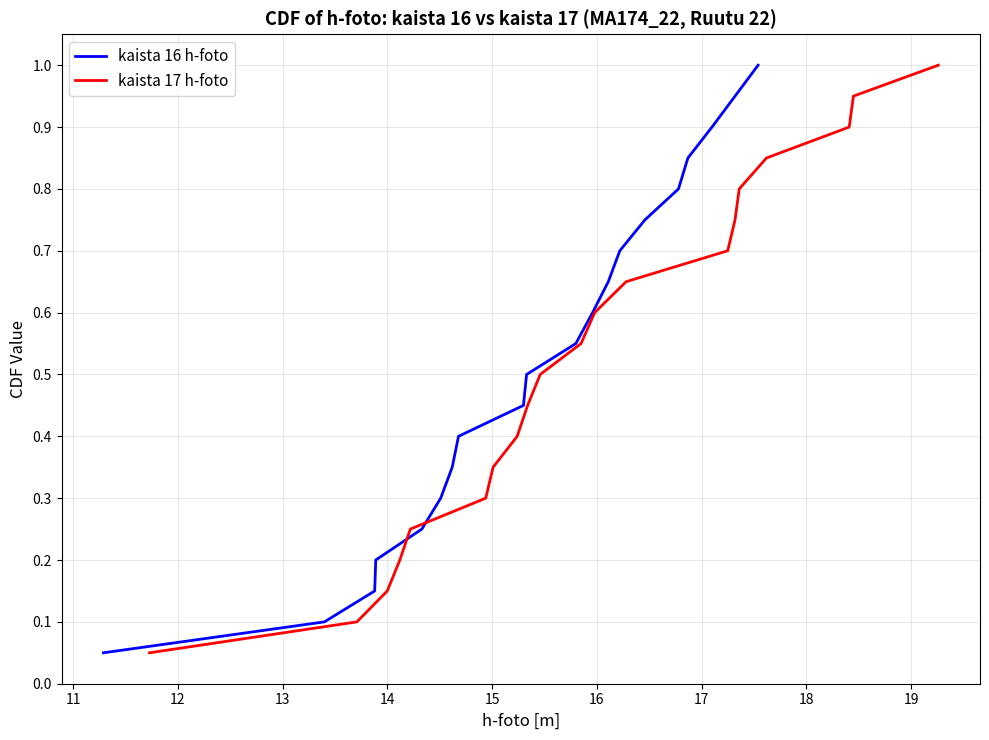

What is the difference between the maximum and minimum values in the kaista 17 h-foto series?

0.9